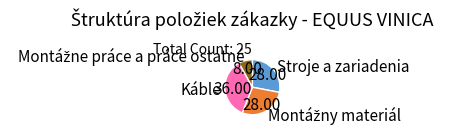

Does any single category account for the majority?

No